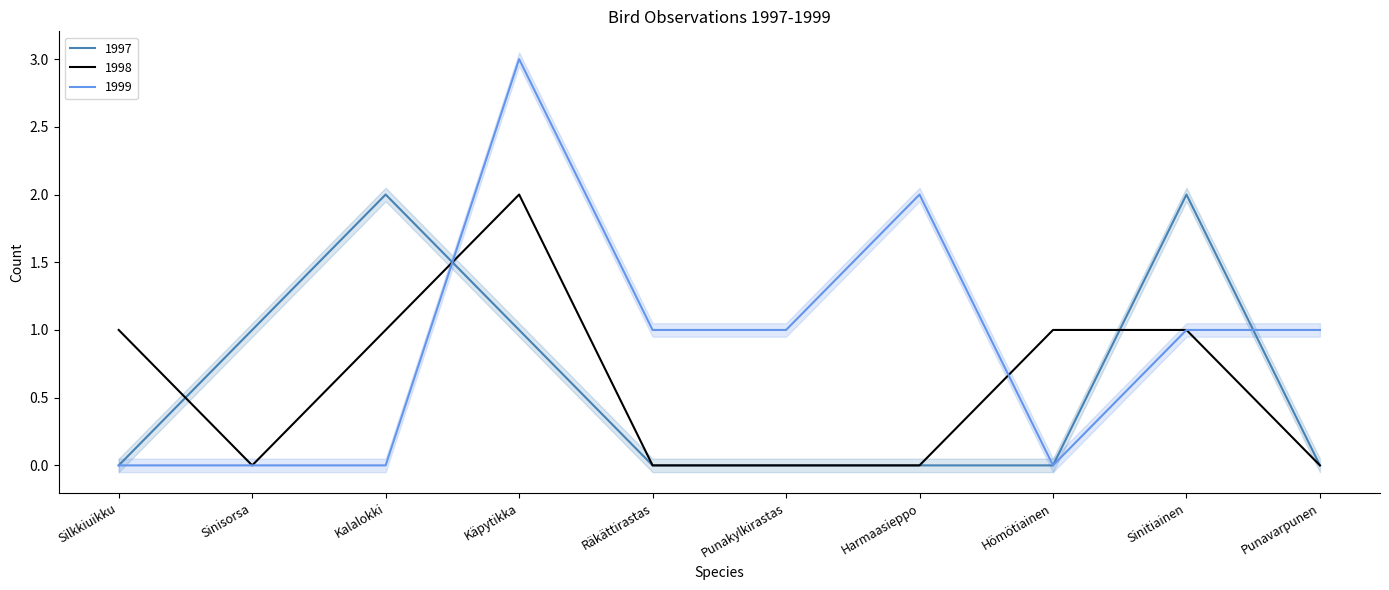

What are all the series names shown in the legend?

1997, 1998, 1999